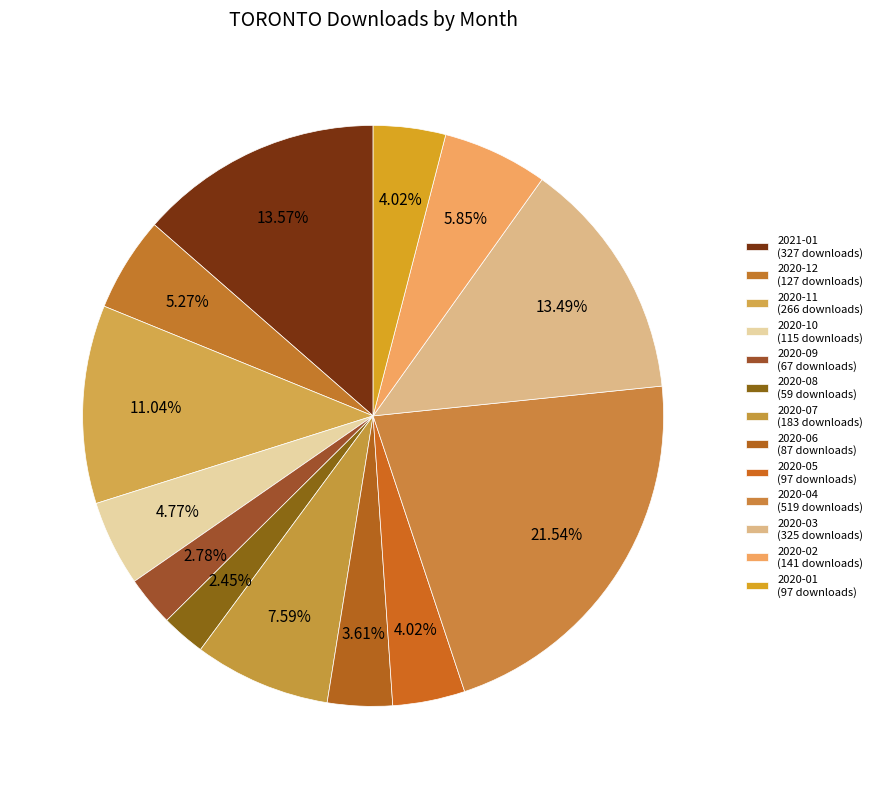

To the nearest percent, what portion does 2020-04 represent?

22%